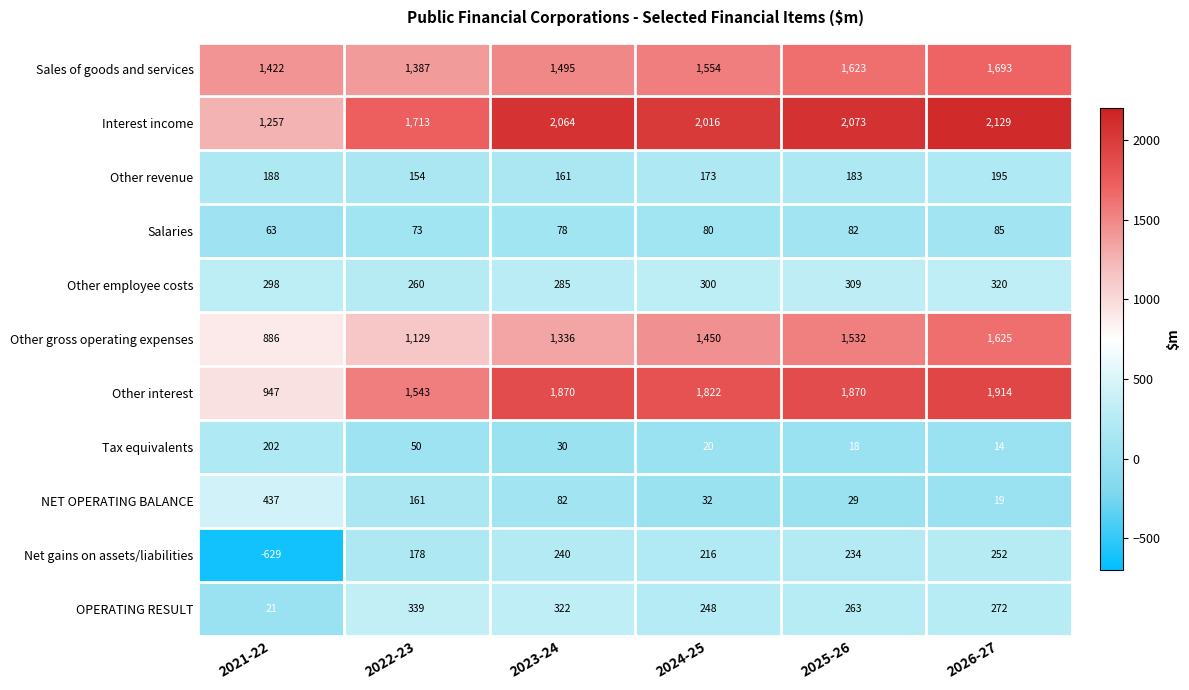

At which category does the chart reach its peak across all series?

2026-27